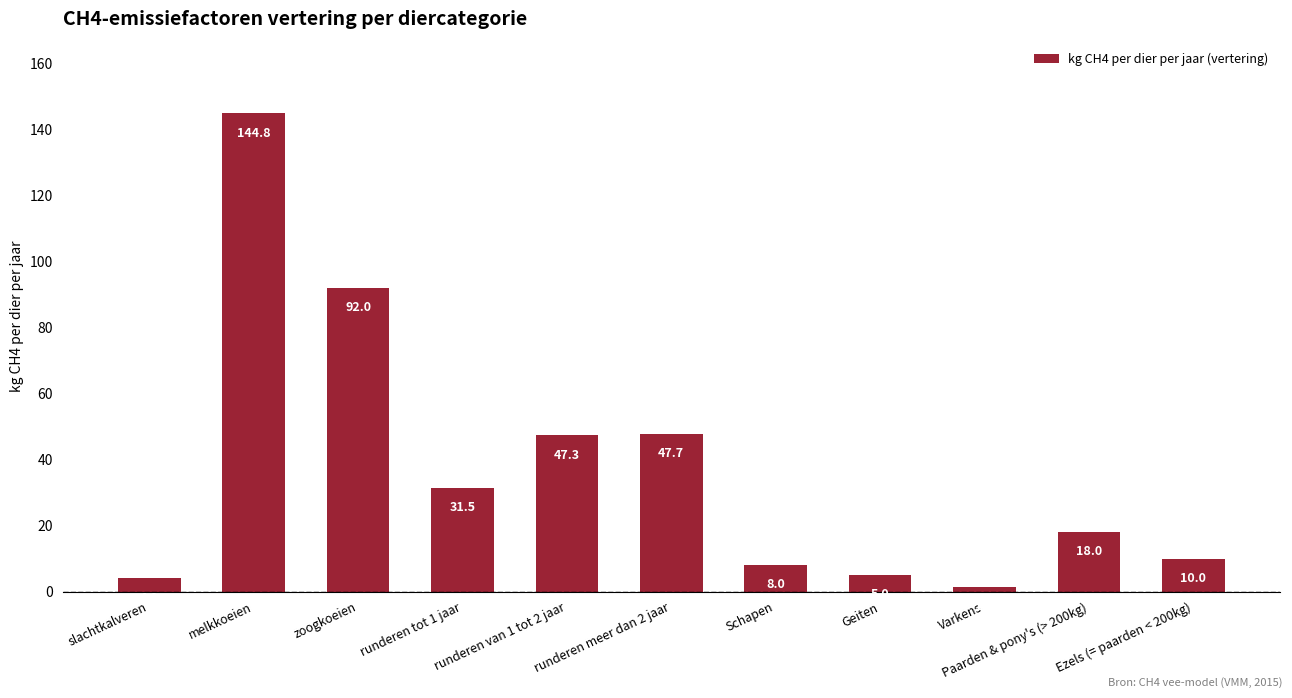

What is the difference between the maximum and minimum values?

143.3